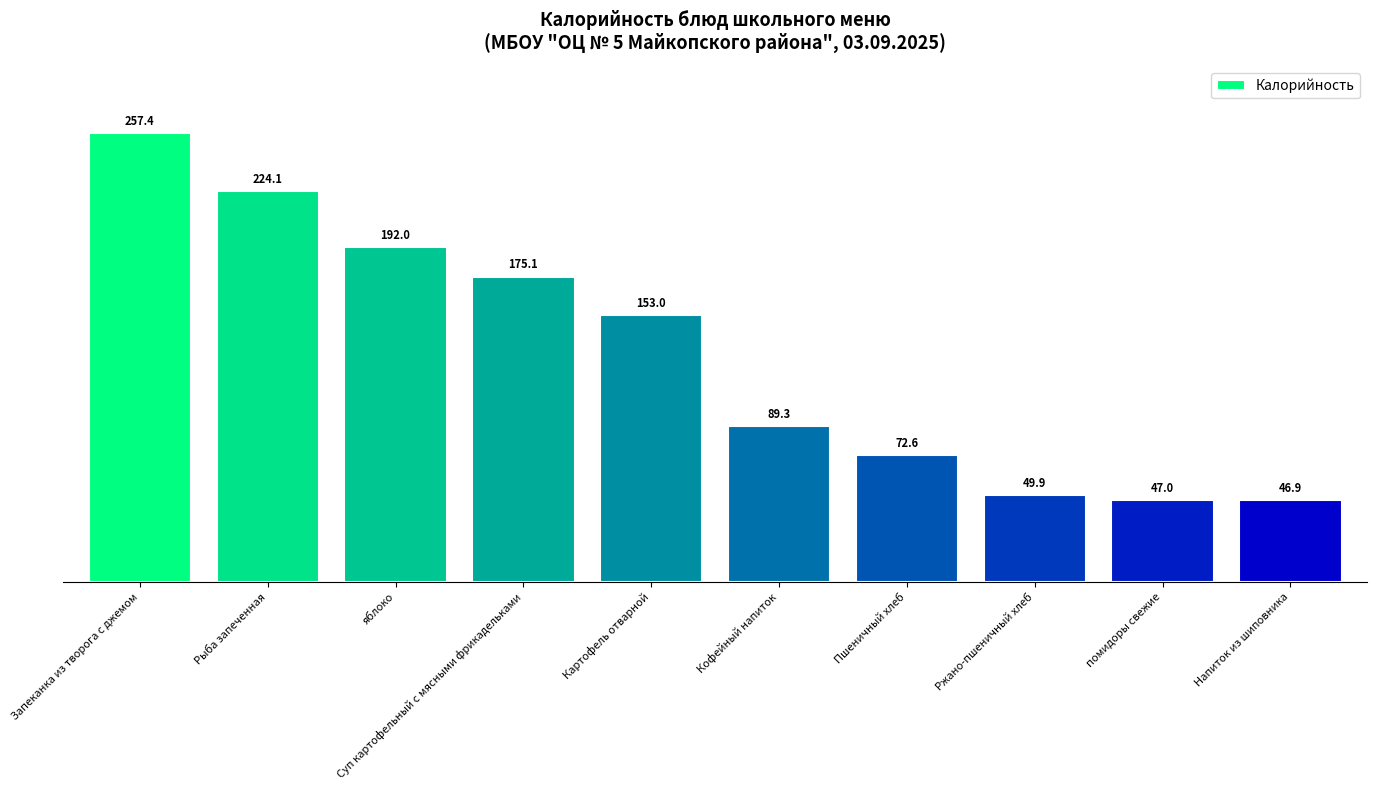

Reading right to left, extract all data points from this chart.

46.9	47.0	49.9	72.6	89.3	153.0	175.1	192.0	224.1	257.4